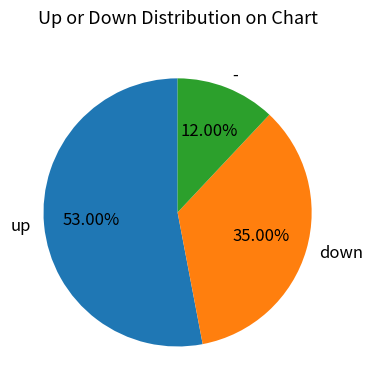

Which slice is the largest?

up